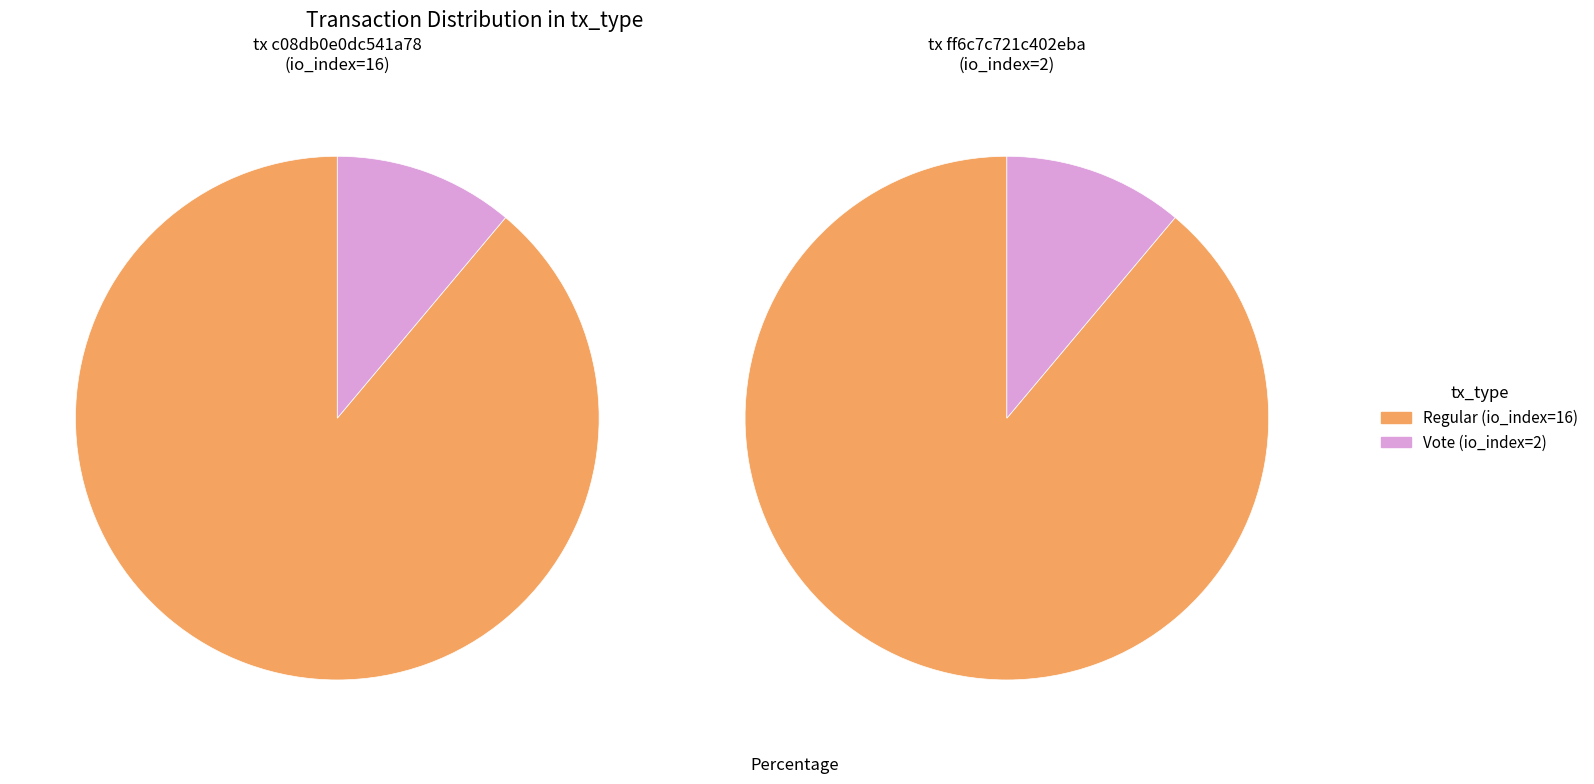

What percentage do Regular and Vote together represent?

100.0%